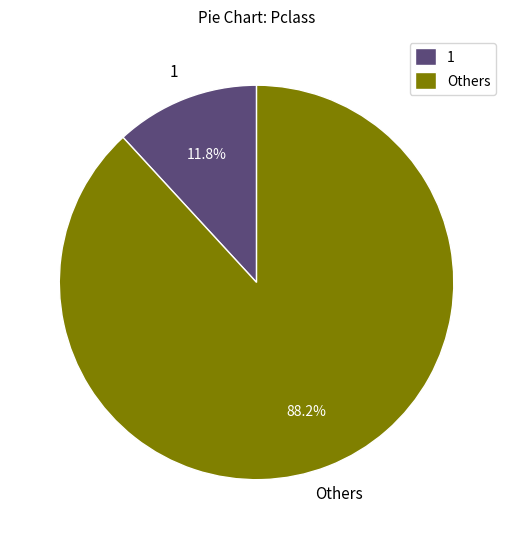

Between Others and 1, which is larger?

Others